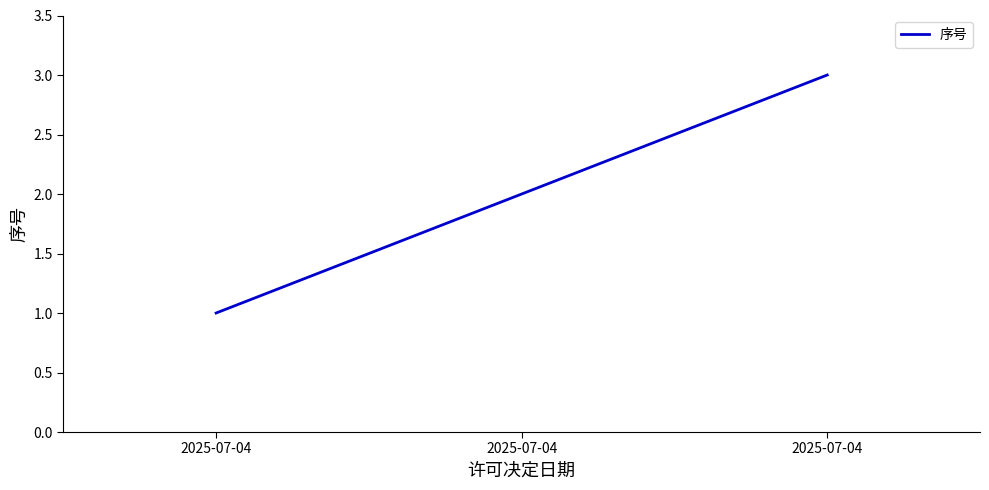

Reading left to right, list all the values displayed in this chart.

1	2	3